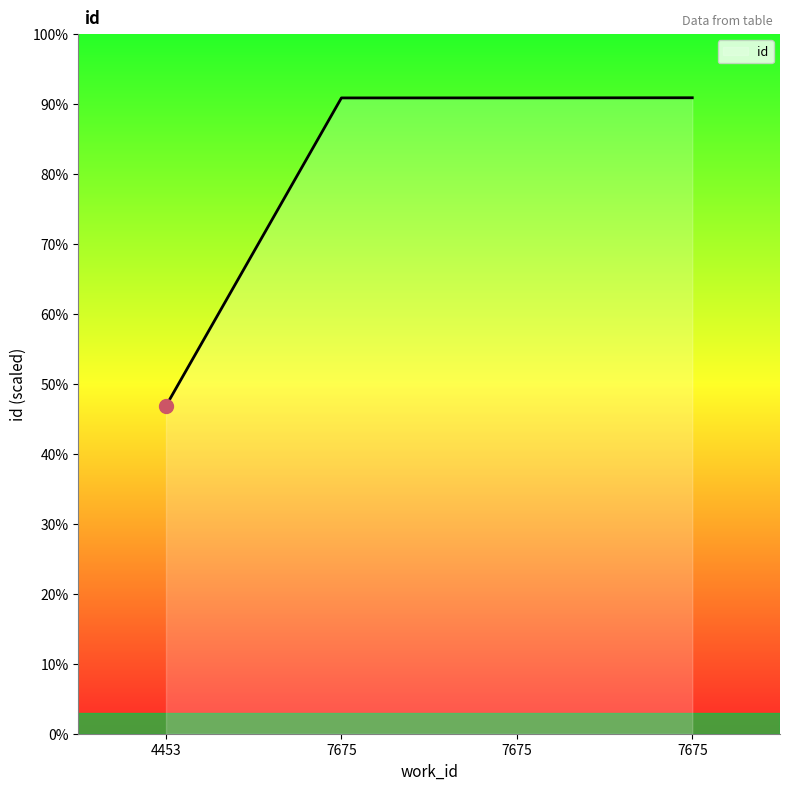

At which category does the chart reach its minimum across all series?

4453